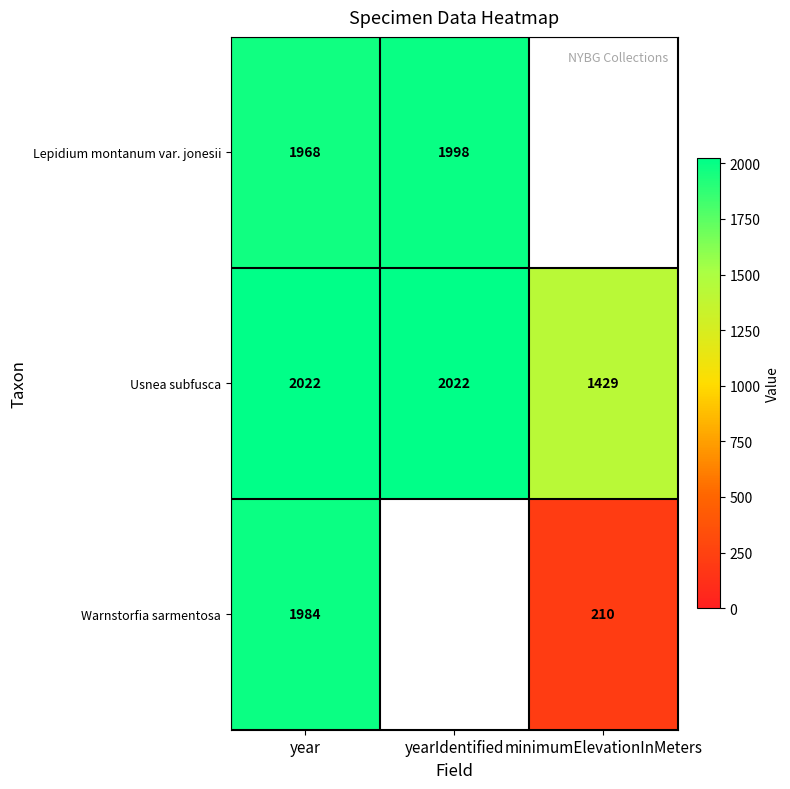

What is the highest value of the Usnea subfusca series?

2022